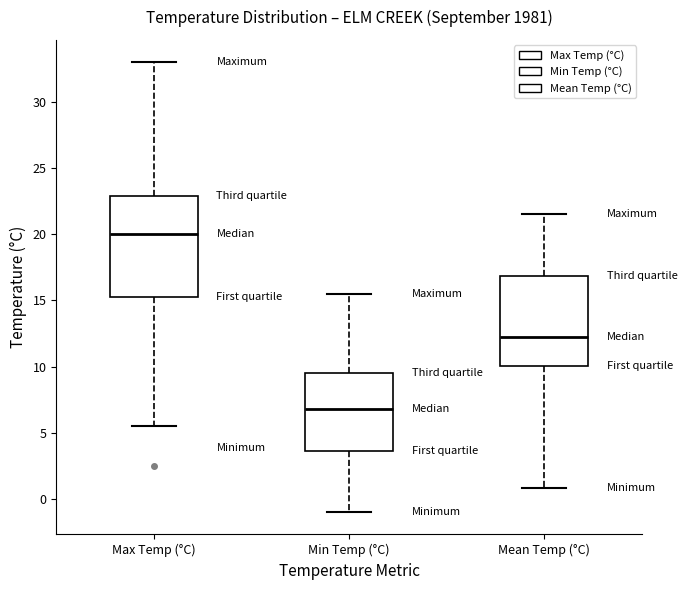

Where does the lower whisker of the box for Min Temp (°C) end on the y-axis? The values are not printed on the chart, so give them approximately, as read against the axis.

-1.0